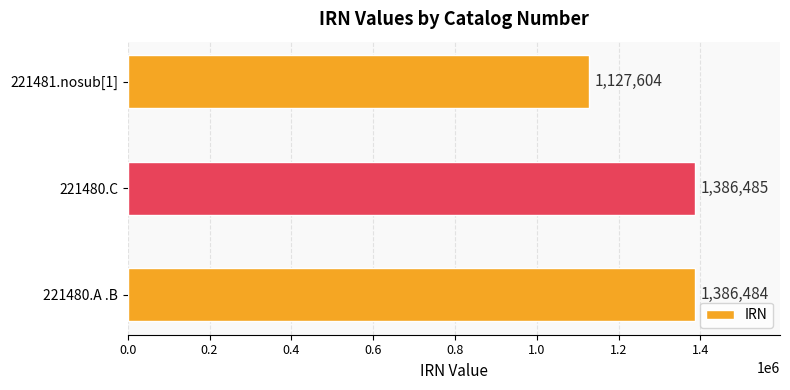

Reading bottom to top, list all the values displayed in this chart.

1386484	1386485	1127604